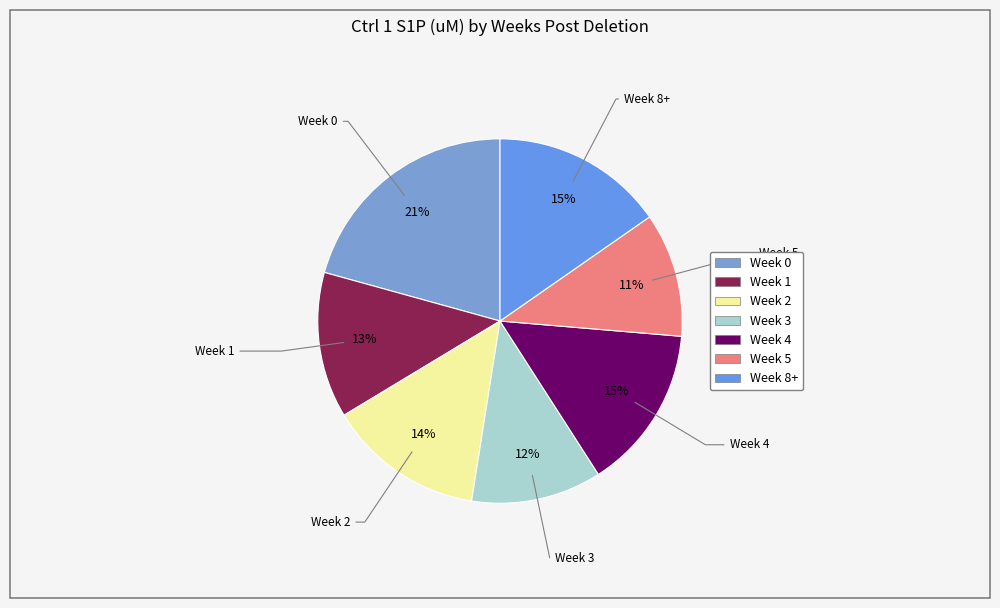

Is there any slice that represents more than half of the pie?

No